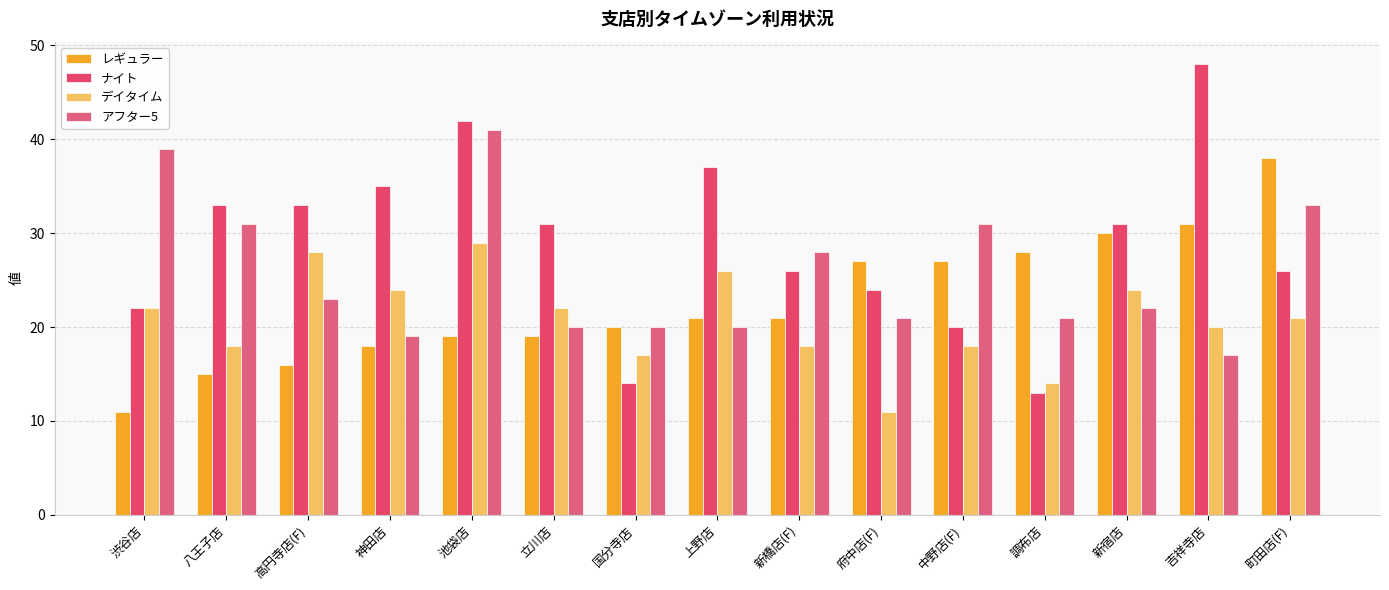

What is the sum of all レギュラー values?

341